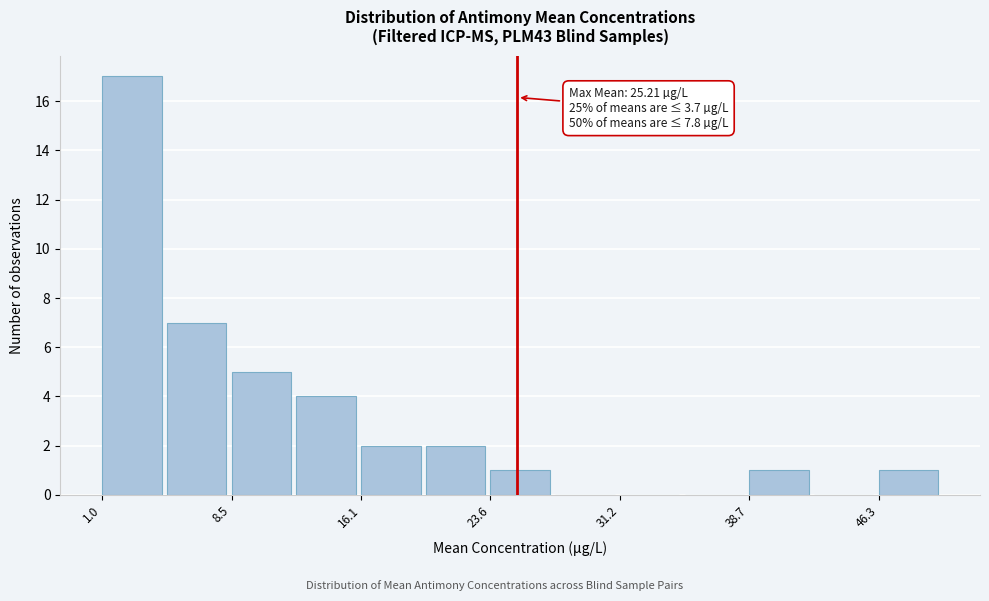

Around what value on the x-axis is the tallest bar? Give the approximate position of its centre, as read against the axis.

3